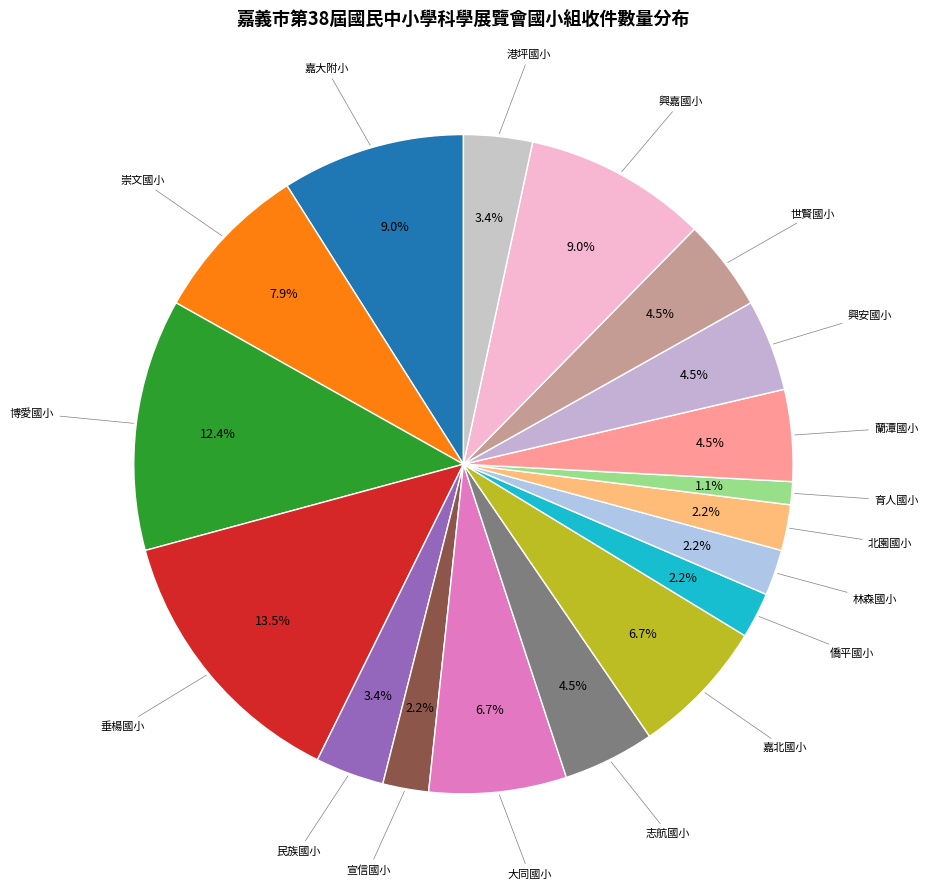

Rank the categories by value from highest to lowest.

垂楊國小, 博愛國小, 嘉大附小, 興嘉國小, 崇文國小, 大同國小, 嘉北國小, 志航國小, 蘭潭國小, 興安國小, 世賢國小, 民族國小, 港坪國小, 宣信國小, 僑平國小, 林森國小, 北園國小, 育人國小